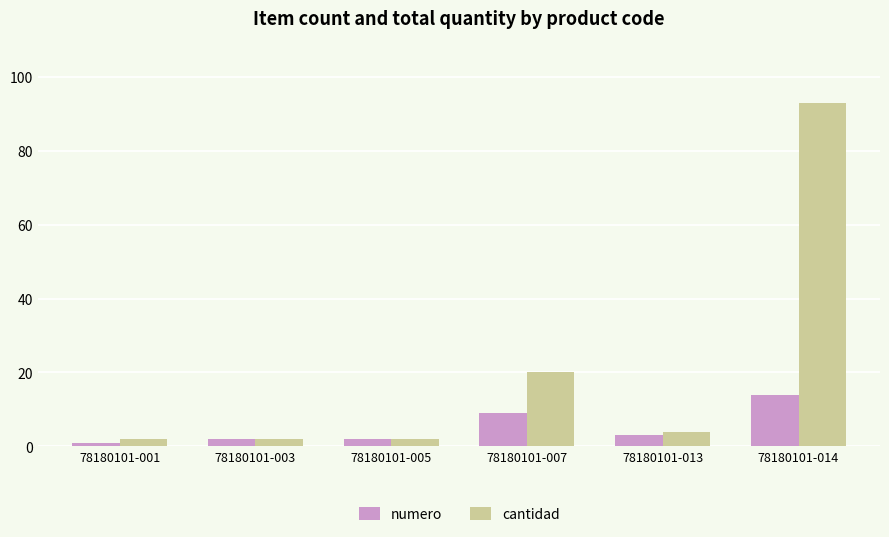

How many values in the numero series are below 3?

3